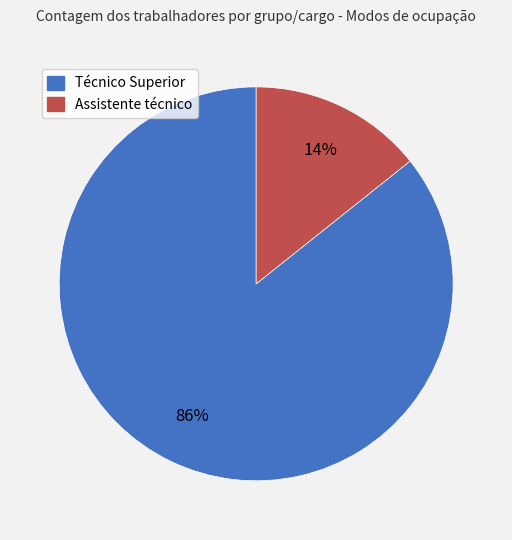

To the nearest percent, what percentage of the pie is Técnico Superior?

86%